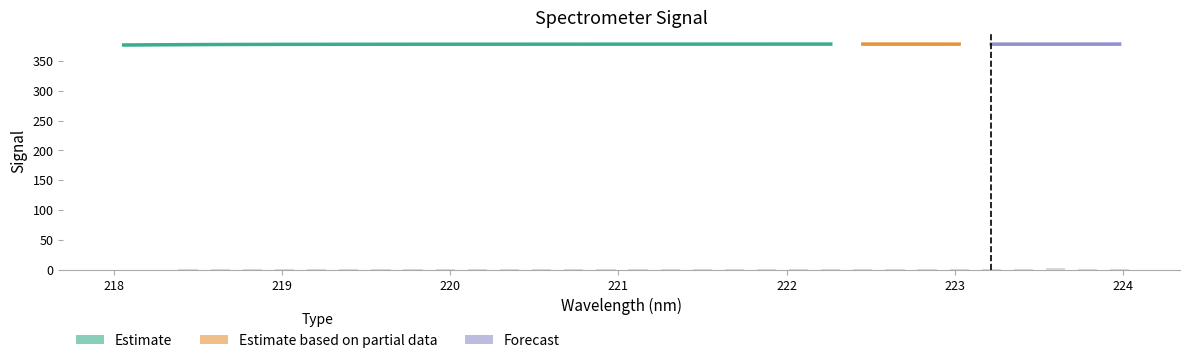

Where does the data first go above 1?

218.6332